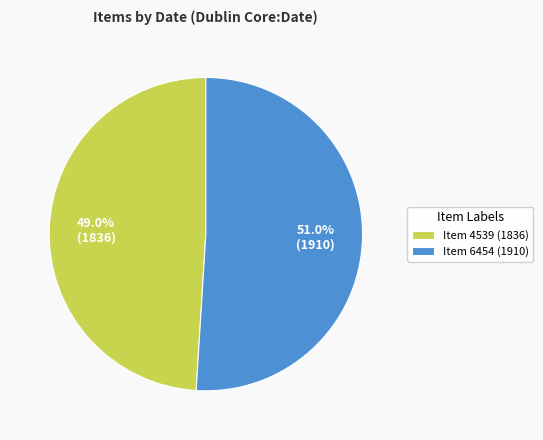

How many segments does this pie chart have?

2